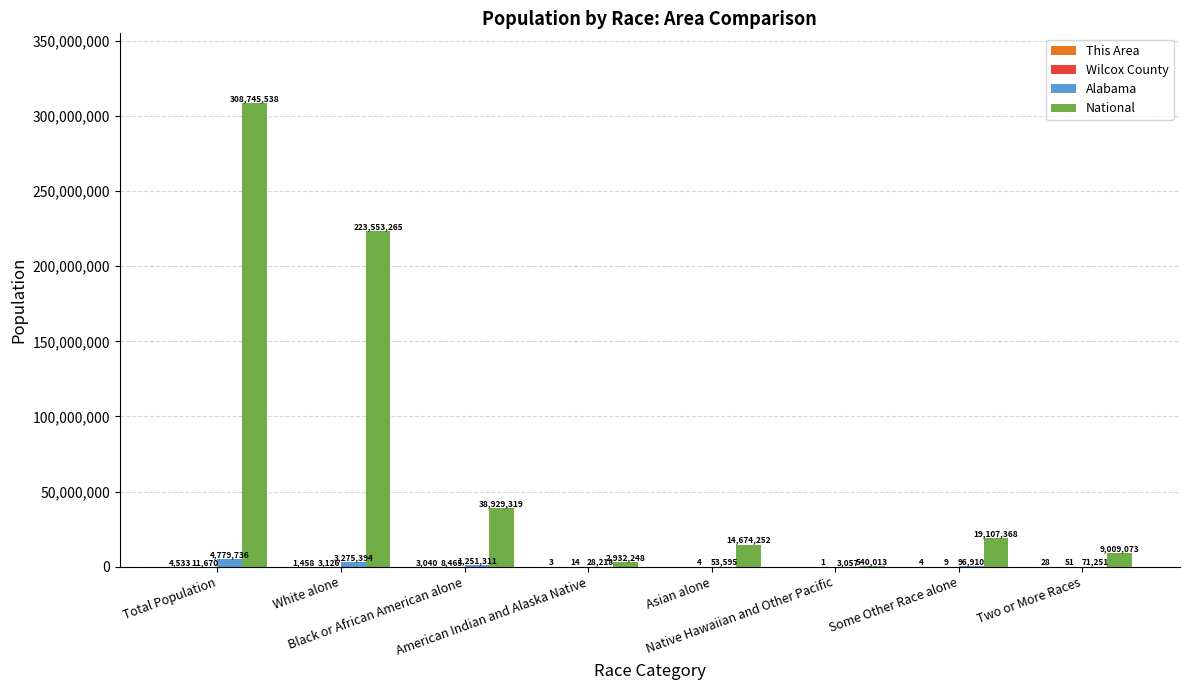

Which series has the largest total across all categories?

National